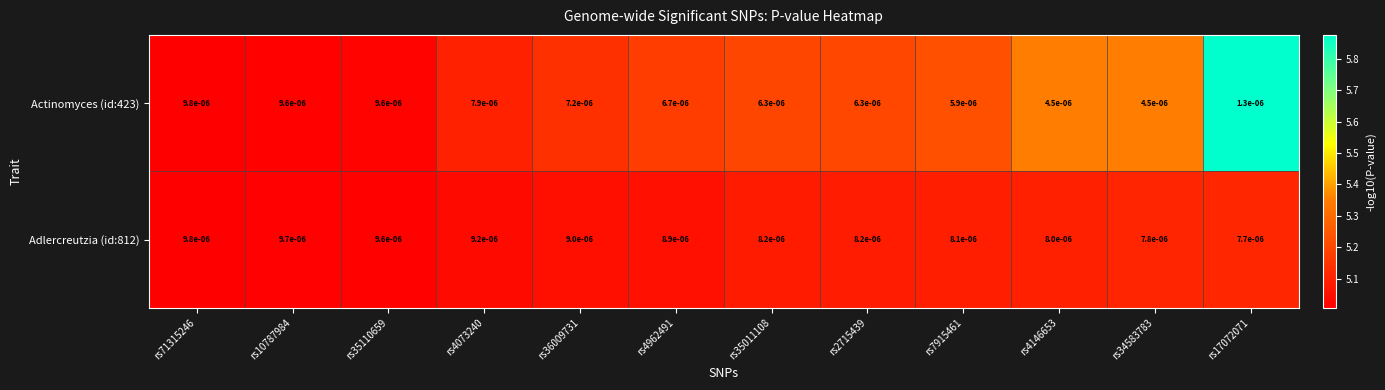

Is the value of Actinomyces (id:423) at rs4962491 greater than the value of Adlercreutzia (id:812) at rs17072071?

No